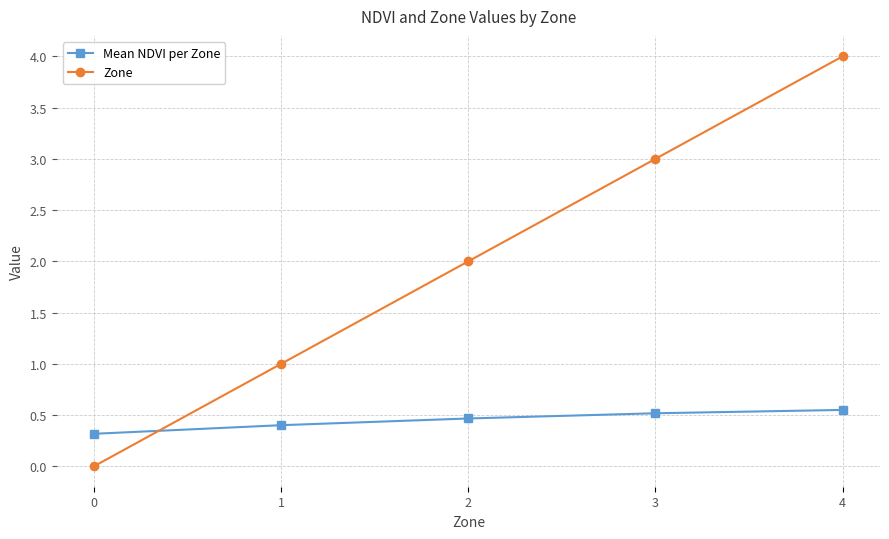

List the series in order of their overall mean, lowest first.

Mean NDVI per Zone, Zone